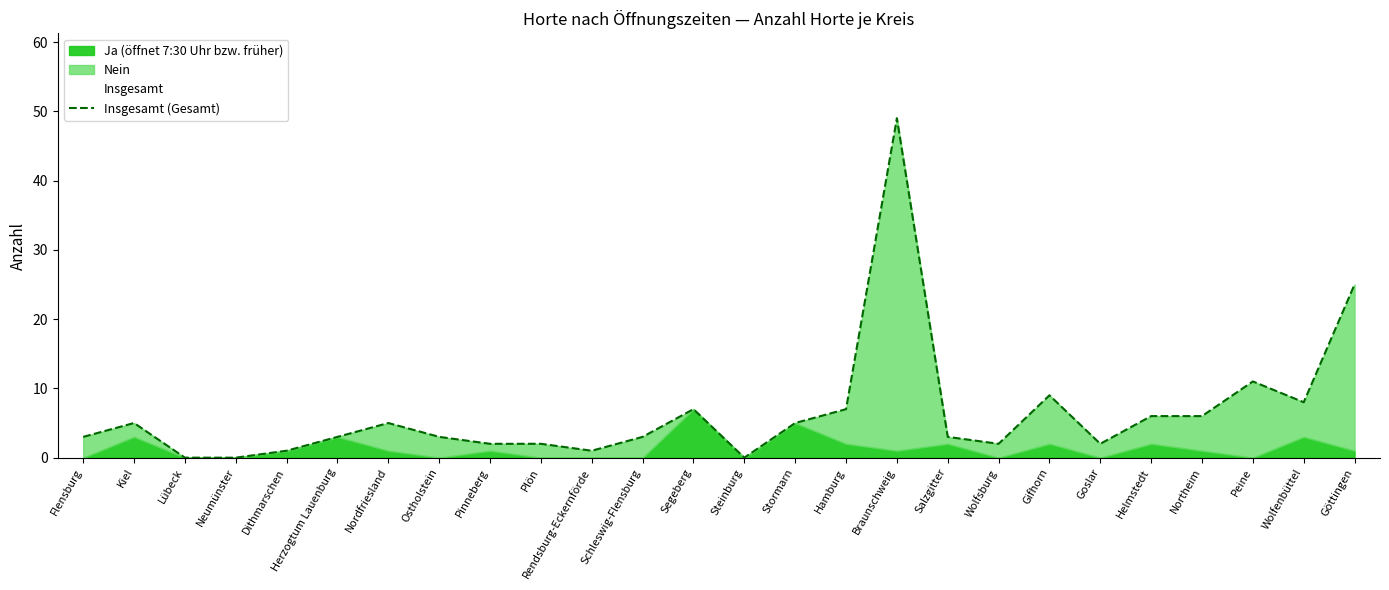

The value at Kiel is 5. True or false?

True